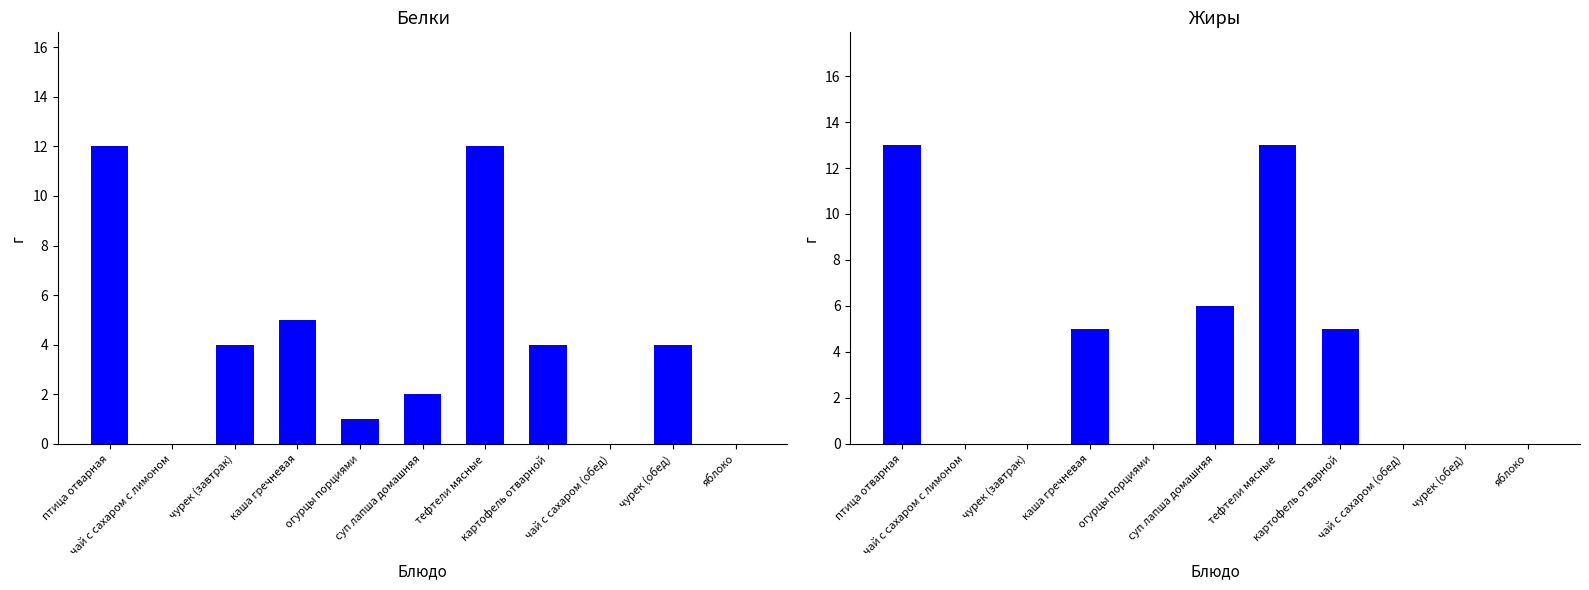

Read the Белки value at каша гречневая.

5